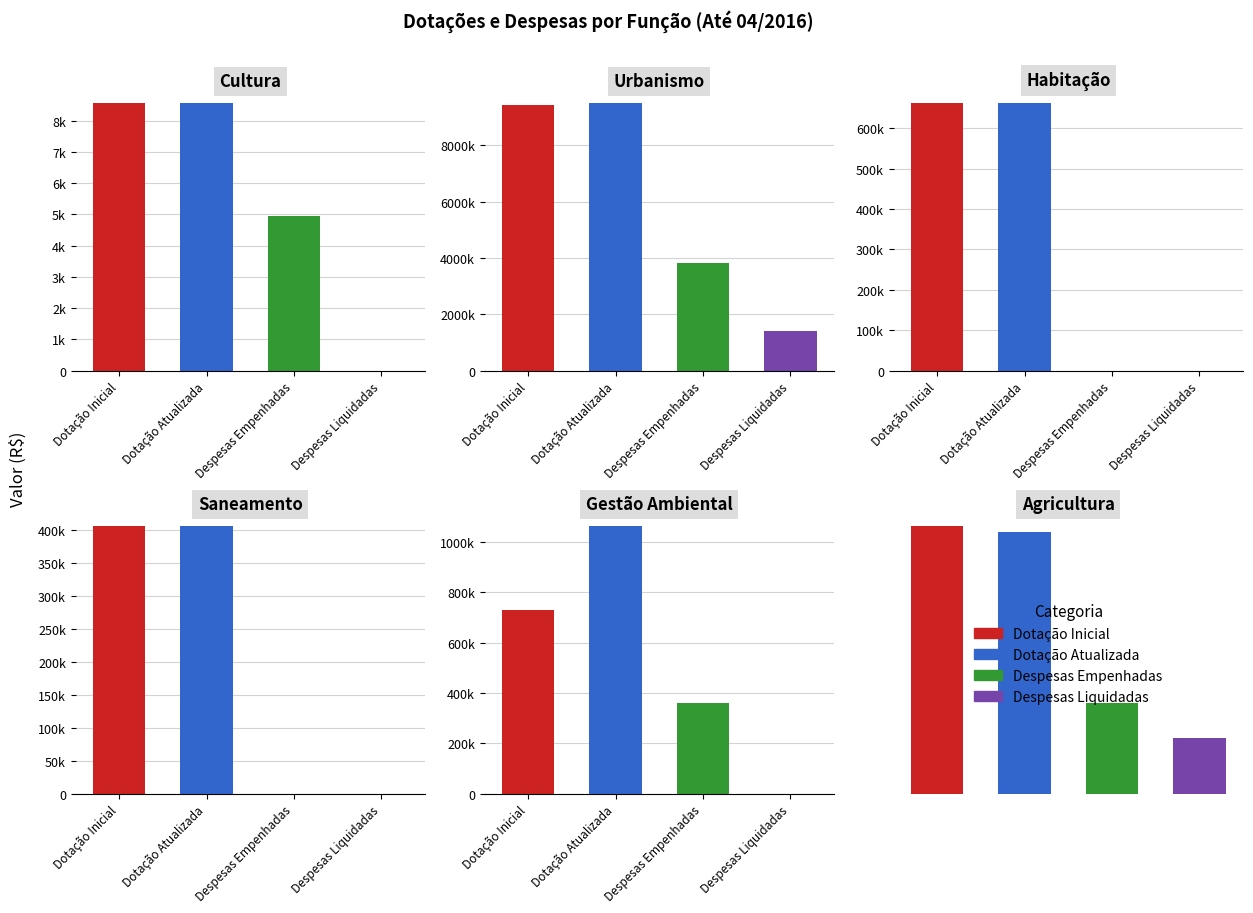

Reading left to right, list all the values displayed in this chart.

Dotação Inicial: 8554.6	9428442.3	661936.8	405640.3	729044.8	1291911.1
Dotação Atualizada: 8554.6	9483192.3	661936.8	405640.3	1062694.8	1264691.1
Despesas Empenhadas: 4947.9	3808195.3	0.0	0.0	360021.0	436312.9
Despesas Liquidadas: 0.0	1406251.4	0.0	0.0	0.0	268959.1